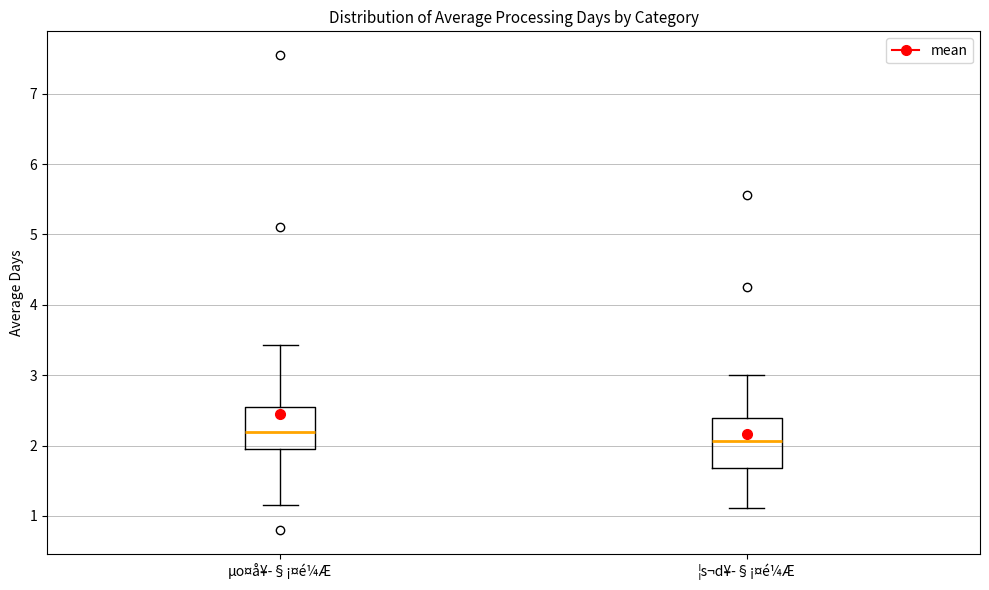

Reading left to right, transcribe this box plot: for each box, give where its median line is, the range the box spans, and where its two whiskers end, as read against the y-axis. The values are not printed on the chart, so give them approximately, as read against the axis.

µo¤å¥­§¡¤é¼Æ: median 2.2, box 2.0 to 2.6, whiskers 1.2 to 3.4
¦s¬d¥­§¡¤é¼Æ: median 2.1, box 1.7 to 2.4, whiskers 1.1 to 3.0